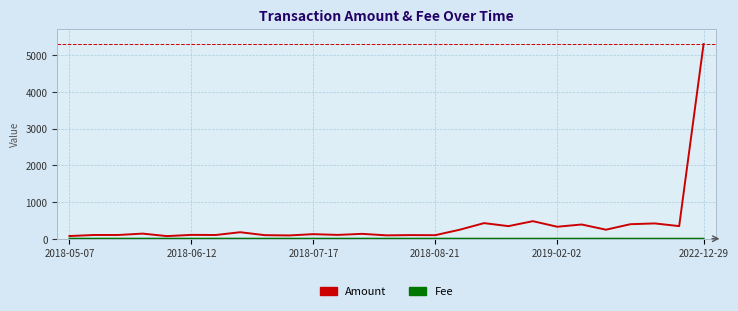

Which series has the largest total across all categories?

Amount